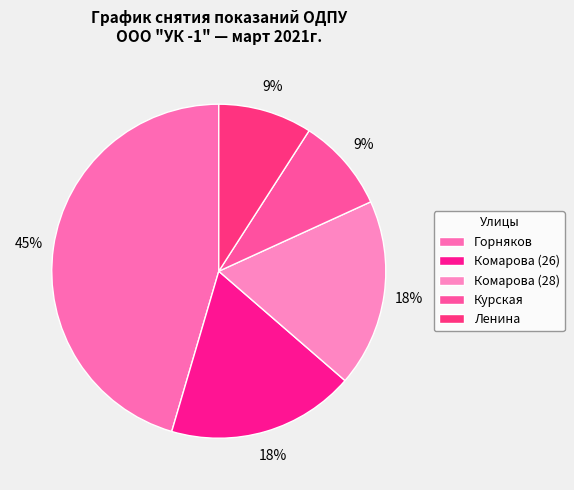

The Курская slice represents 21% of the pie. True or false?

False